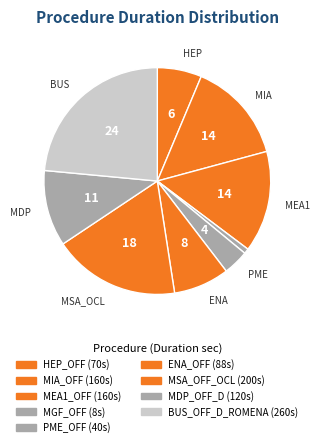

True or false: PME_OFF accounts for 4% of the total.

True